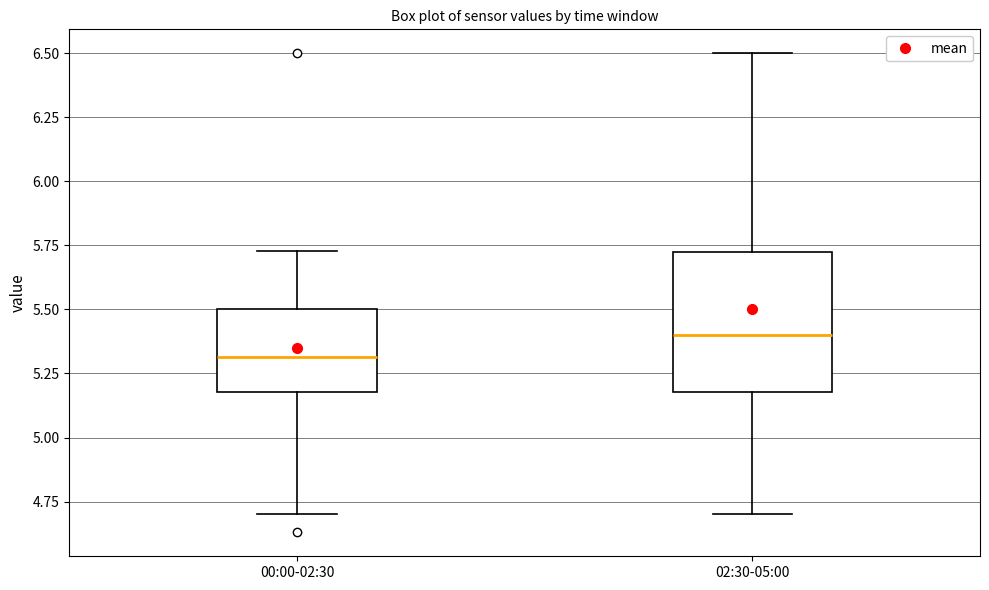

Comparing the boxes themselves (not the whiskers), which one is the tallest?

02:30-05:00